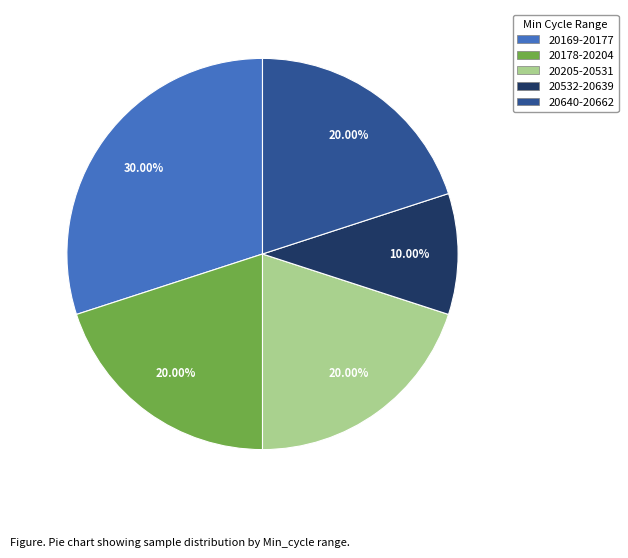

Does any single category account for the majority?

No